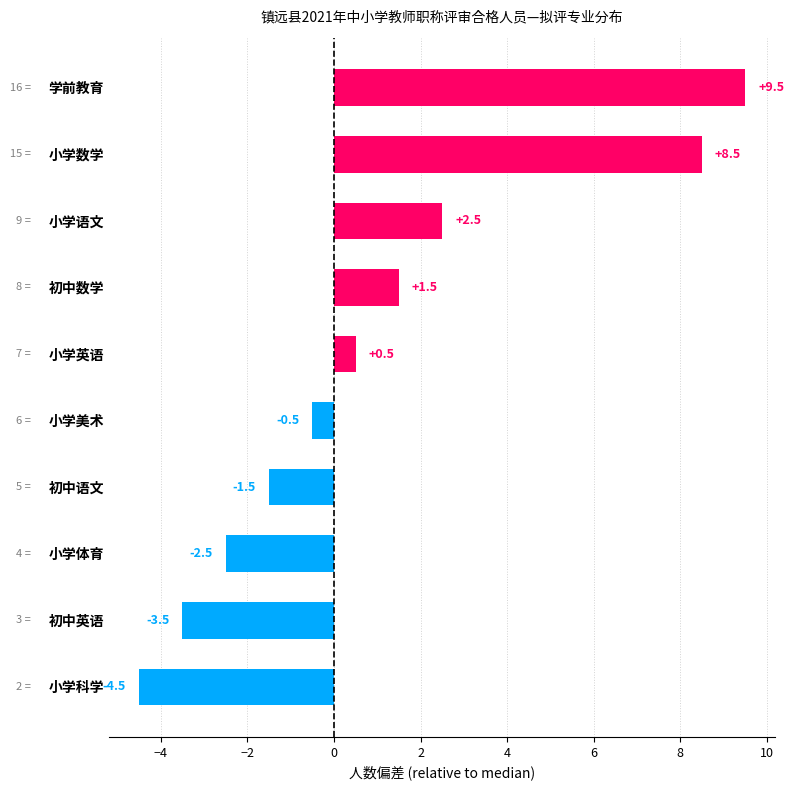

Count the number of data series in this chart.

1